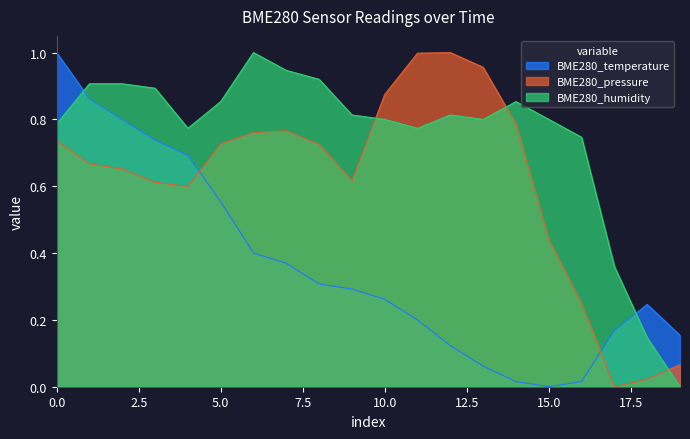

List the series in order of their overall mean, lowest first.

BME280_temperature, BME280_pressure, BME280_humidity